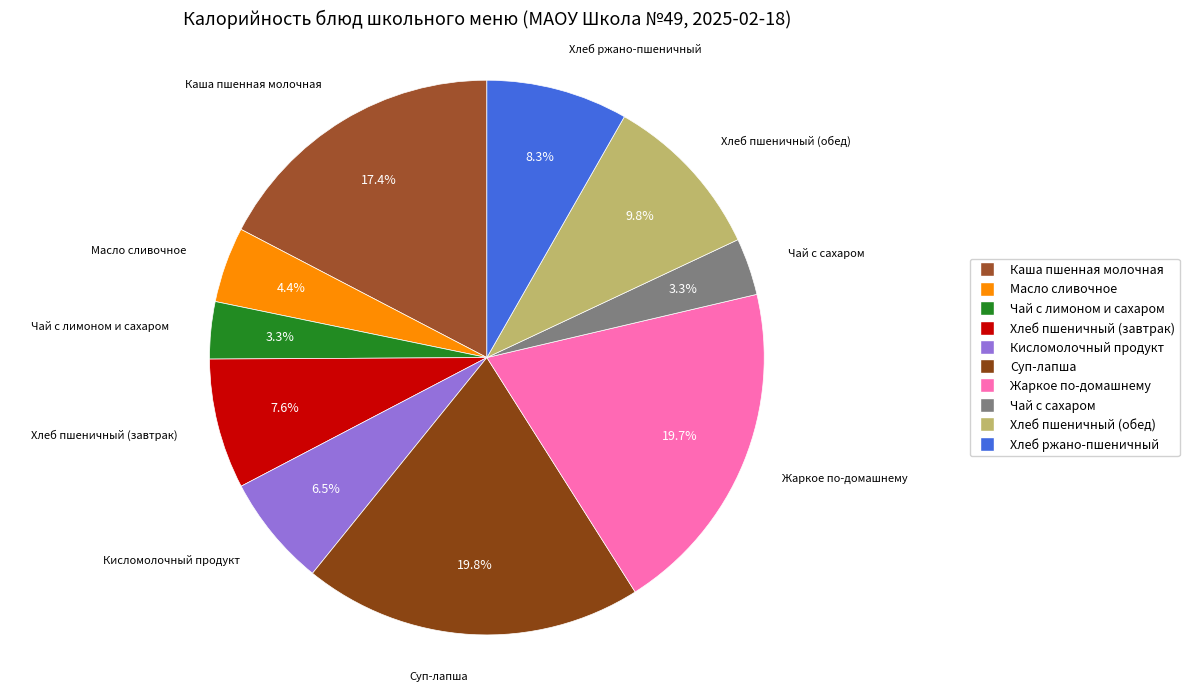

Is there any slice that represents more than half of the pie?

No